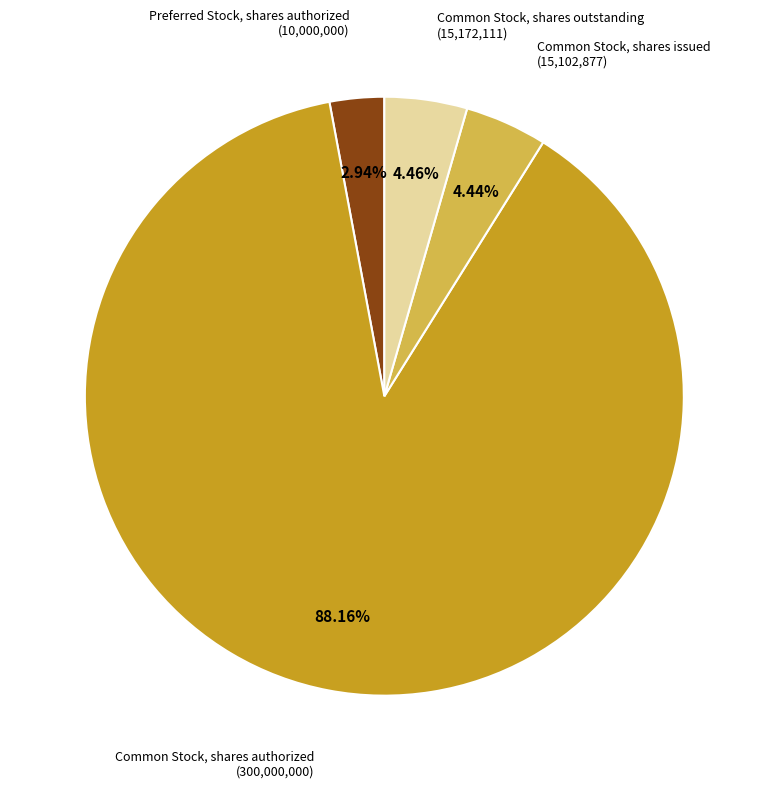

Which slice is the largest?

Common Stock, shares authorized